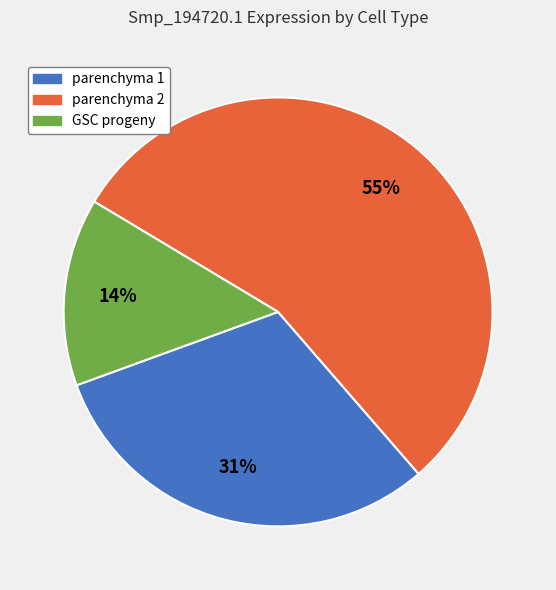

Rank the categories by value from highest to lowest.

parenchyma 2, parenchyma 1, GSC progeny